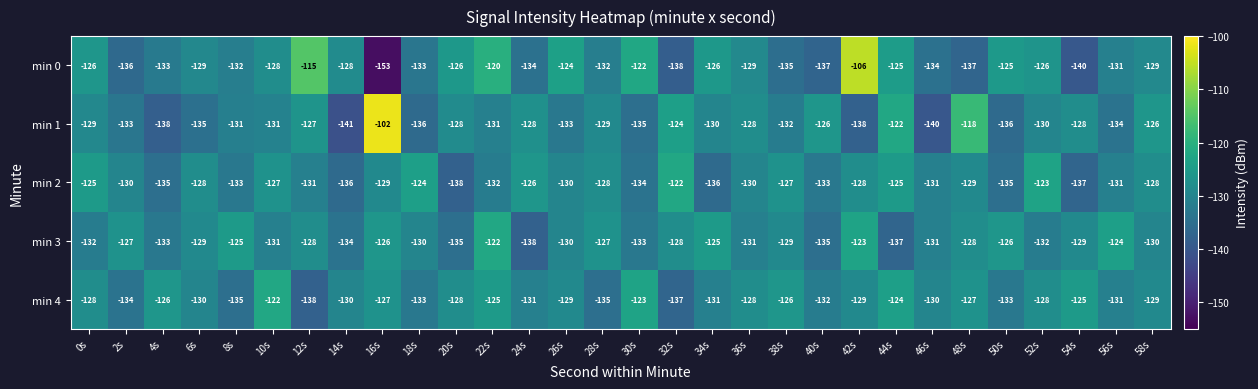

Where is min 4 nearest to the value -130?

6s